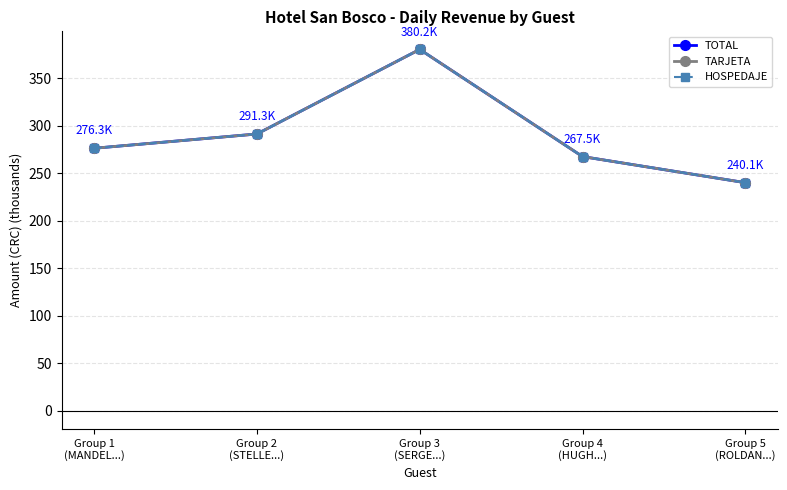

Where is TOTAL nearest to the value 310?

Group 2
(STELLE...)